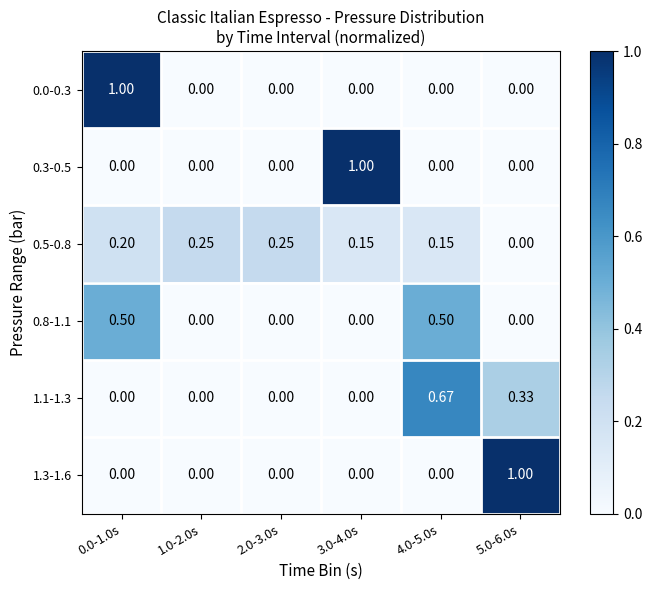

Which series has the largest range (max minus min)?

0.0-0.3